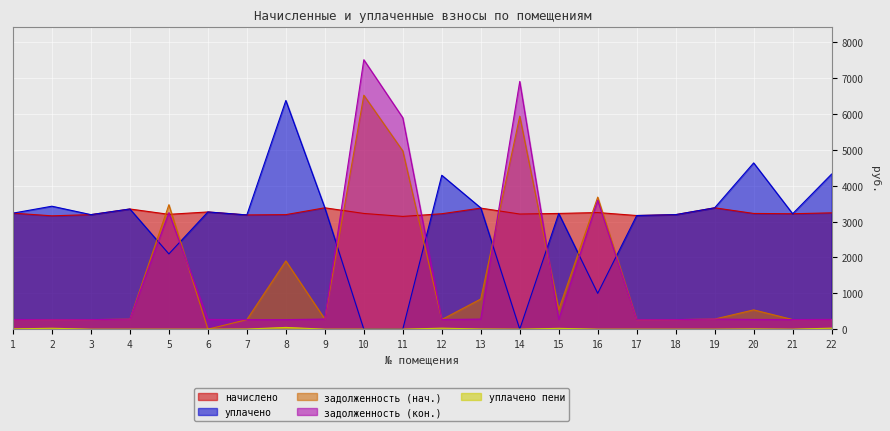

Which series changed the most between 1 and 2?

уплачено